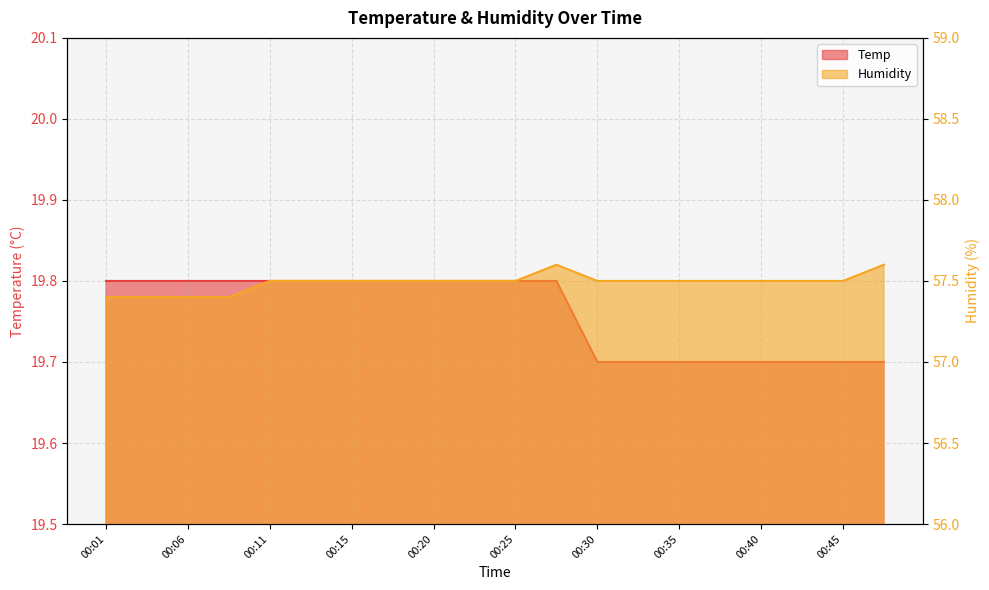

What is the difference between the Temp values at 00:42 and 00:13?

0.1